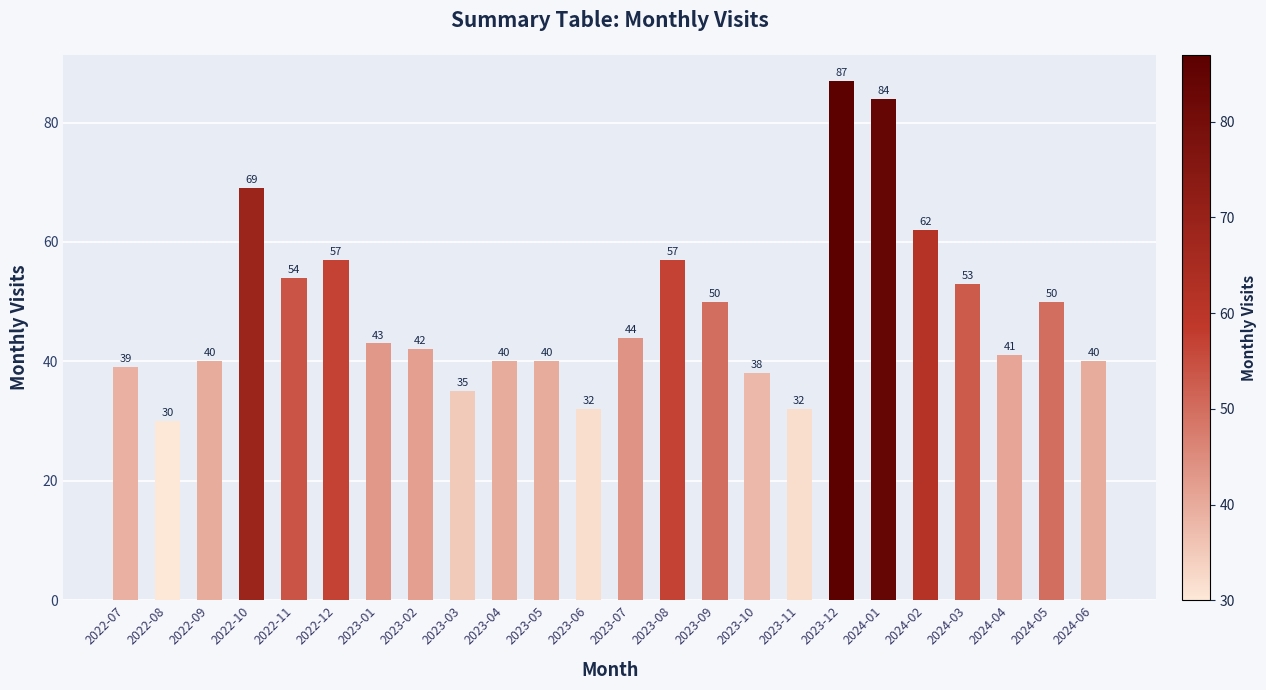

The value at 2023-11 is 9. True or false?

False